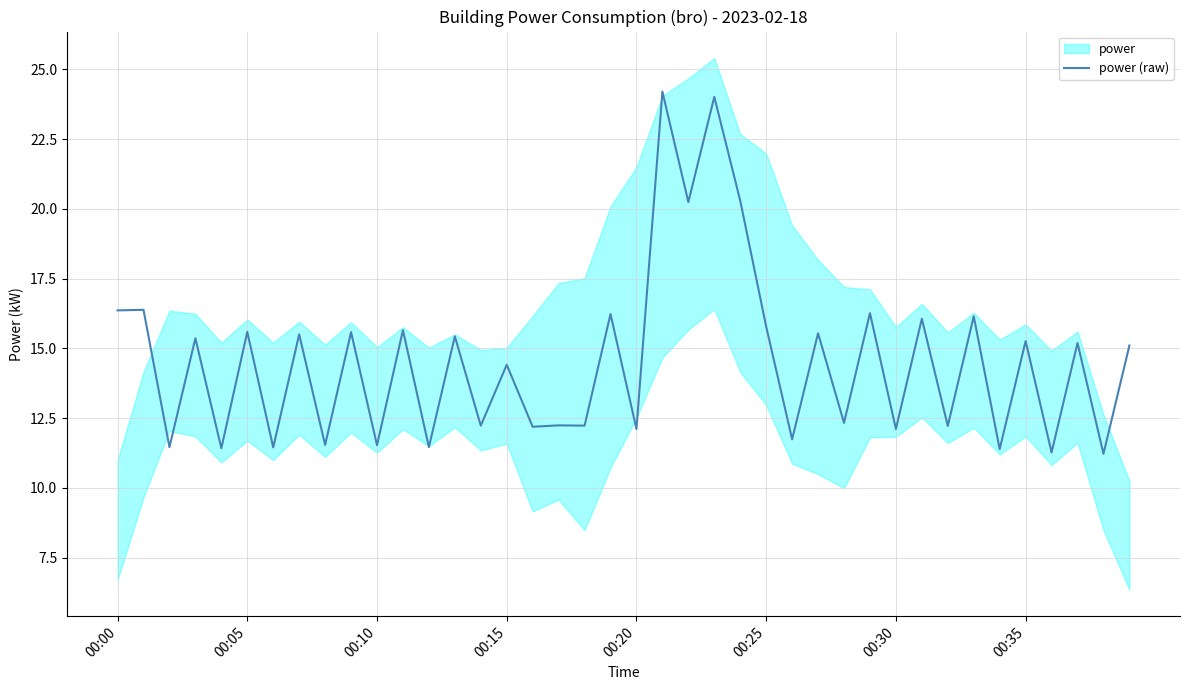

What is the highest value of the power (raw) series?

24.2